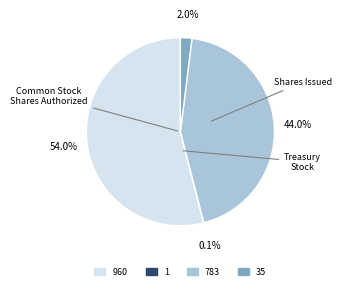

Approximately how many times larger is the value at 783 compared to 960?

0.8